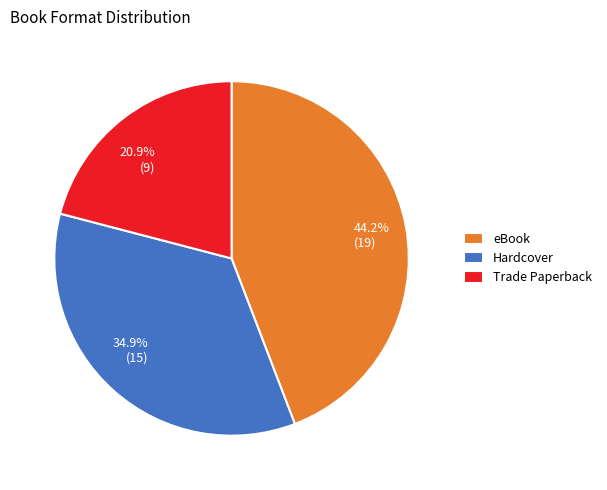

Which category has the smallest portion of the pie?

Trade Paperback